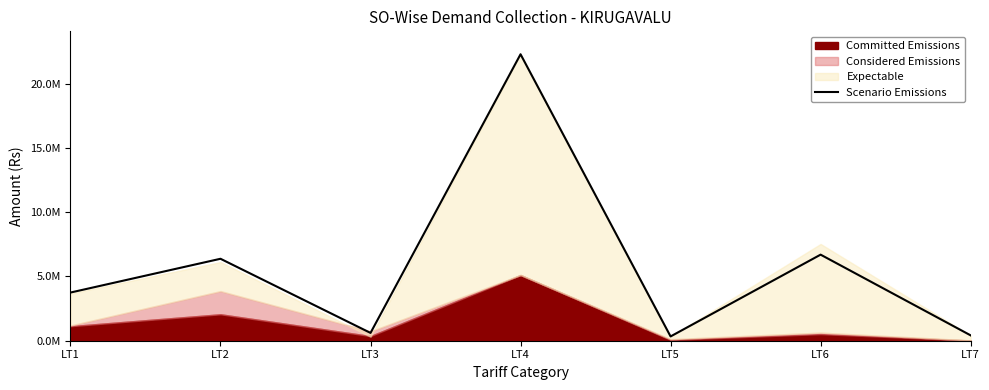

Where is the first local maximum?

LT2